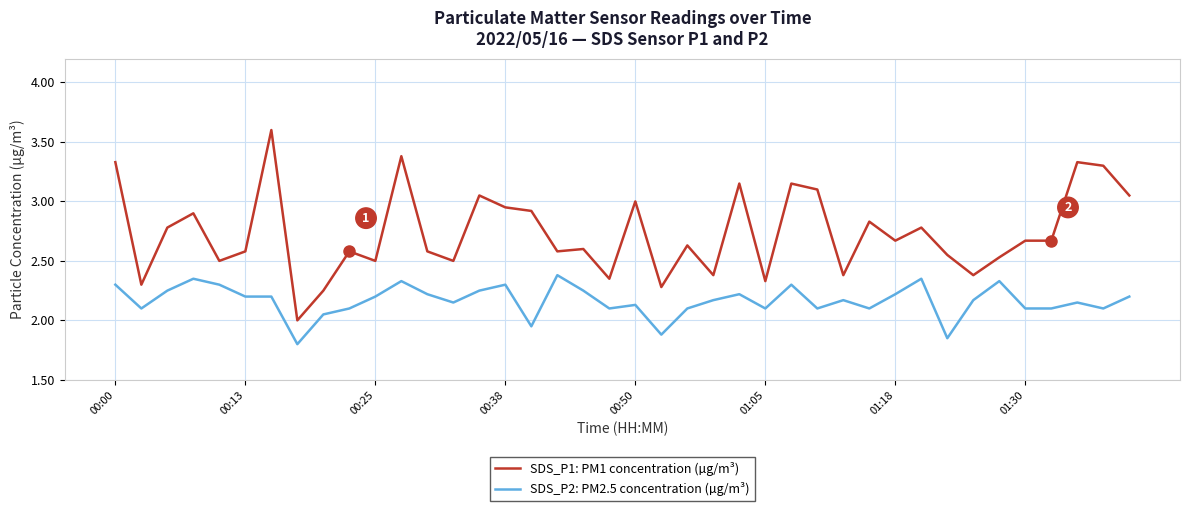

What is the minimum value shown in the chart?

1.8